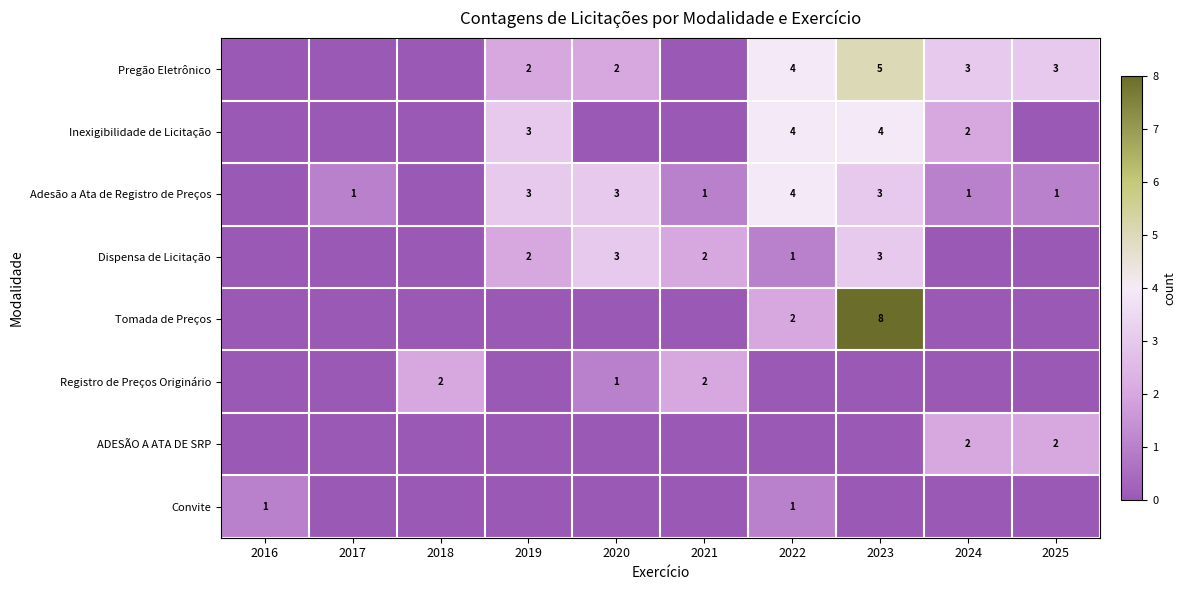

The Adesão a Ata de Registro de Preços series shows 1 at 2017. True or false?

True